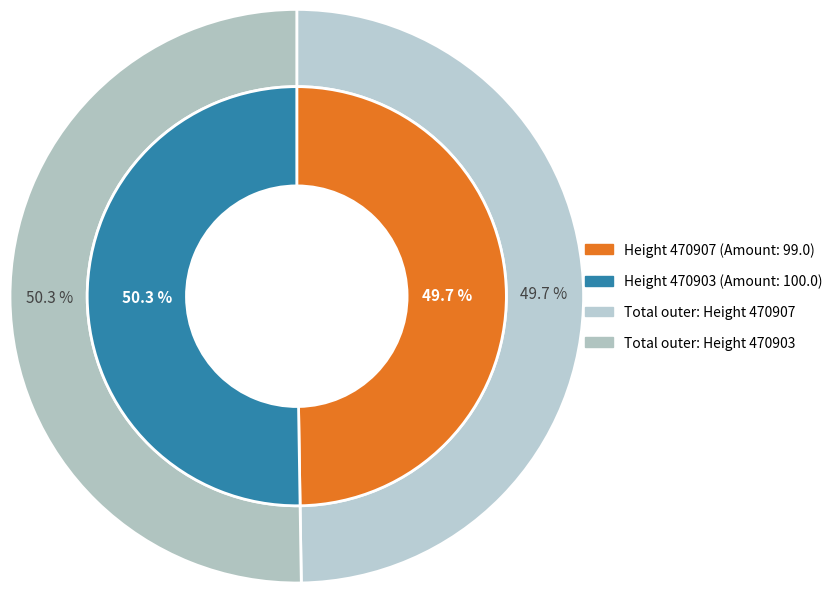

Do Height 470907 and Height 470903 together represent more than half of the pie?

Yes